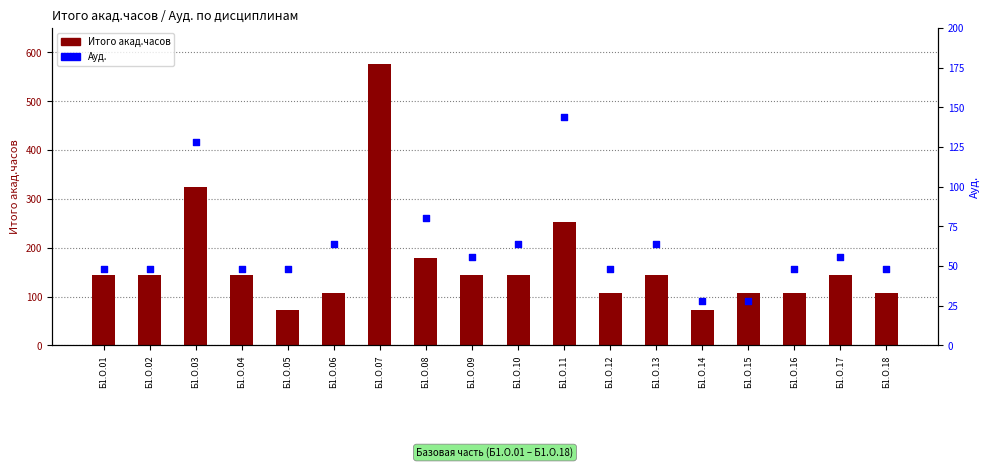

What are all the series names shown in the legend?

Итого акад.часов, Ауд.